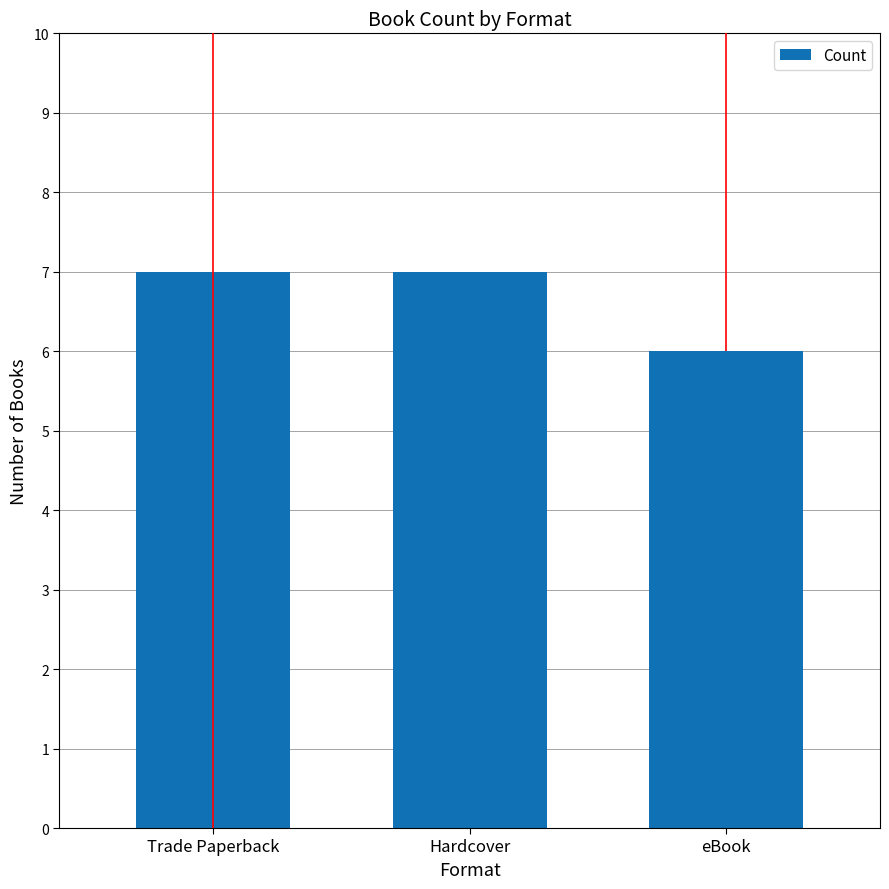

How many series are shown in this chart?

1